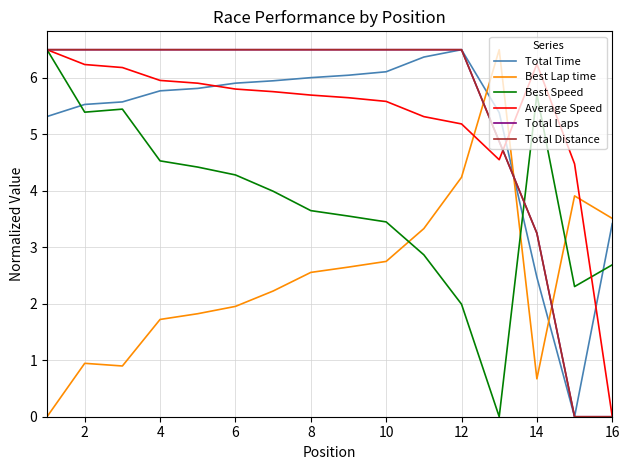

Does the chart display data point markers on the line(s)?

No